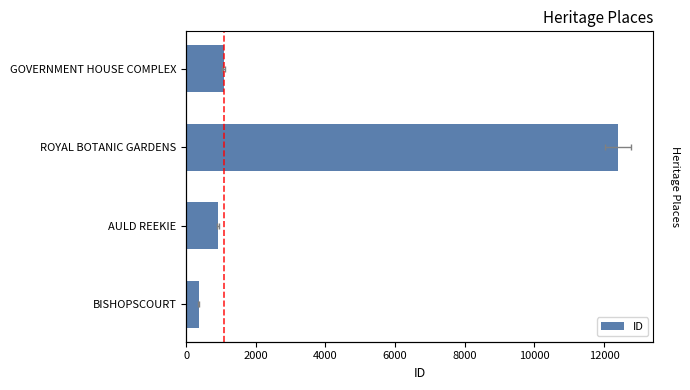

Does the chart contain any negative values?

No